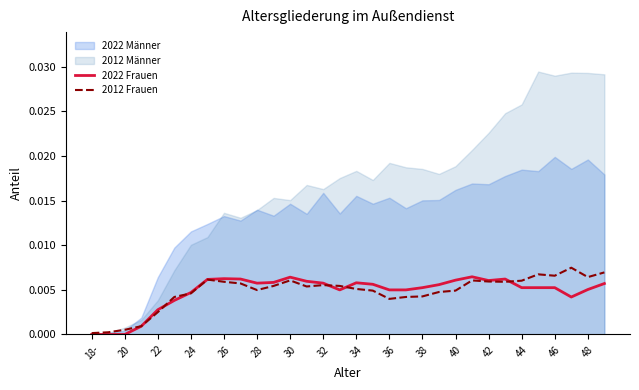

The value of 2012 Frauen at 18- is 0.0. True or false?

True